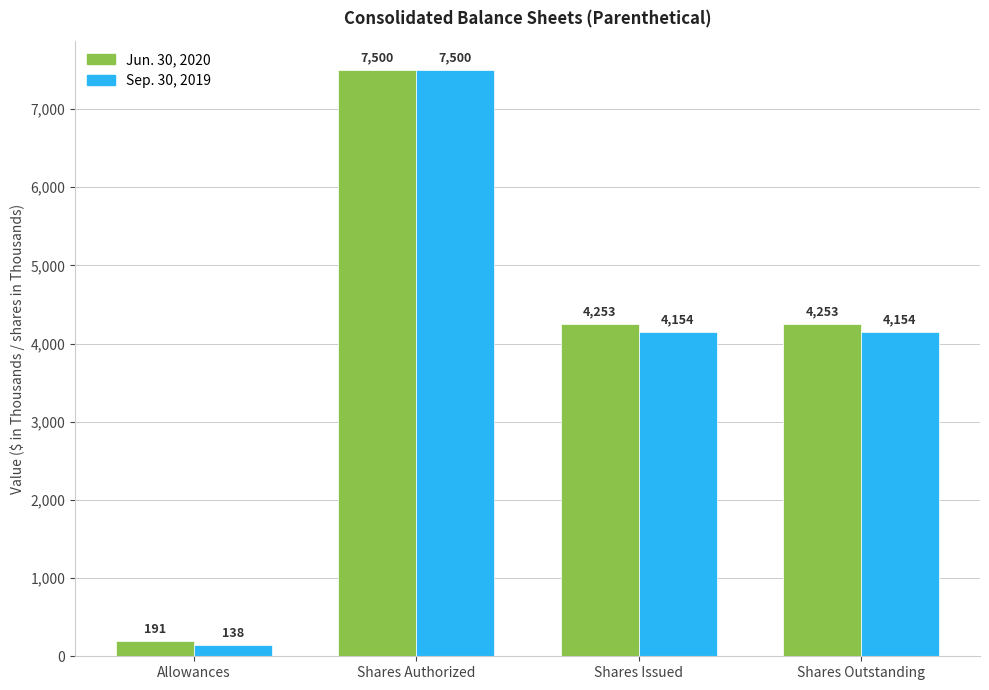

At Shares Issued, list the series in order from smallest to largest.

Sep. 30, 2019, Jun. 30, 2020